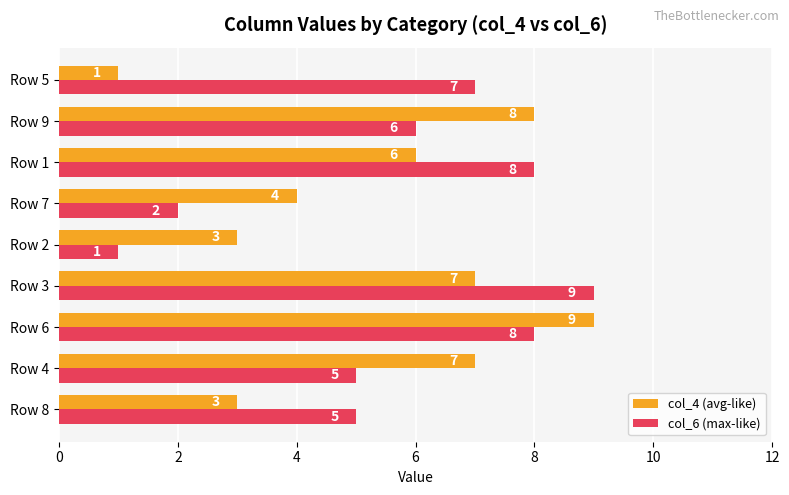

At which category is the sum across all series the highest?

Row 6